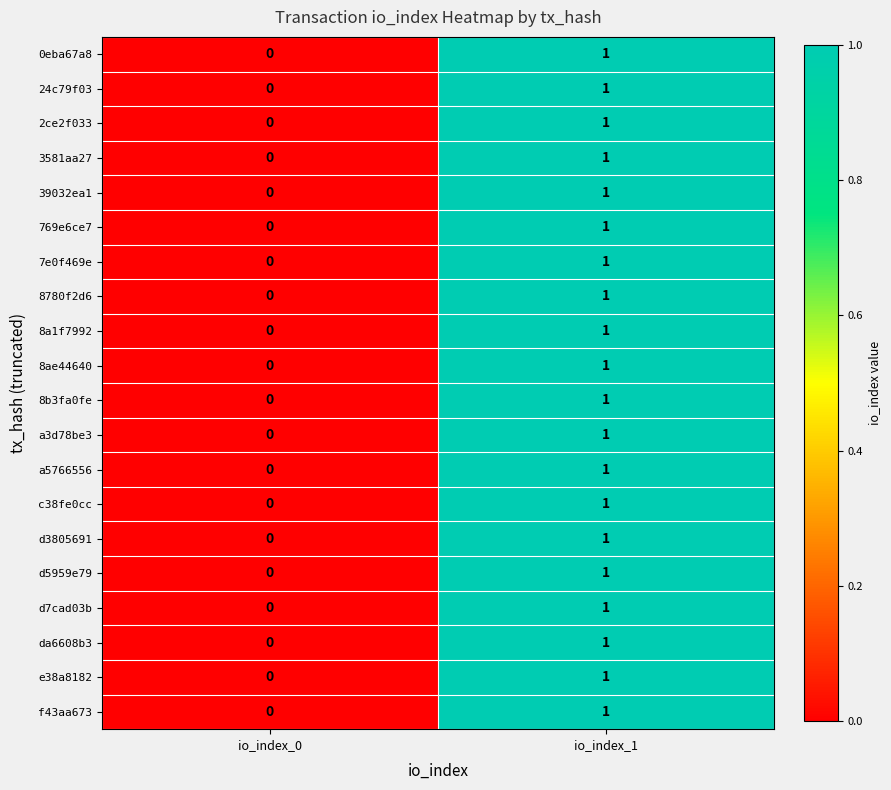

How many series are shown in this chart?

20